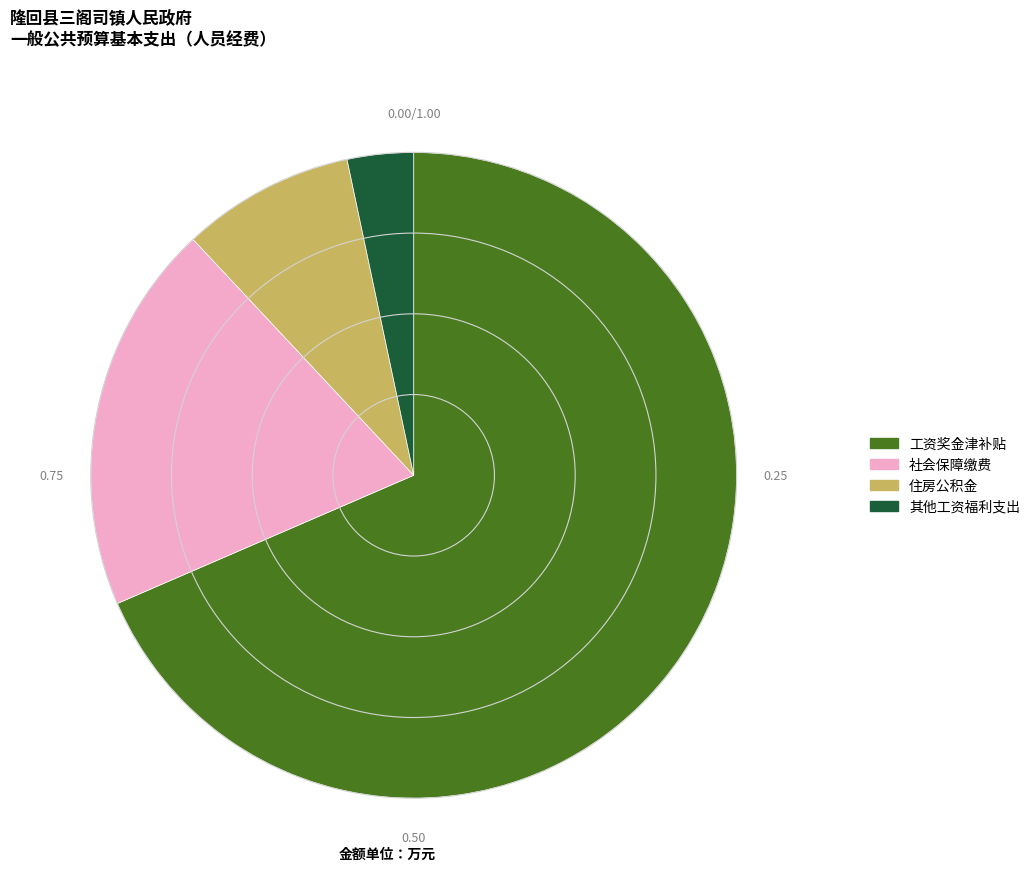

Count the number of slices in the pie.

4